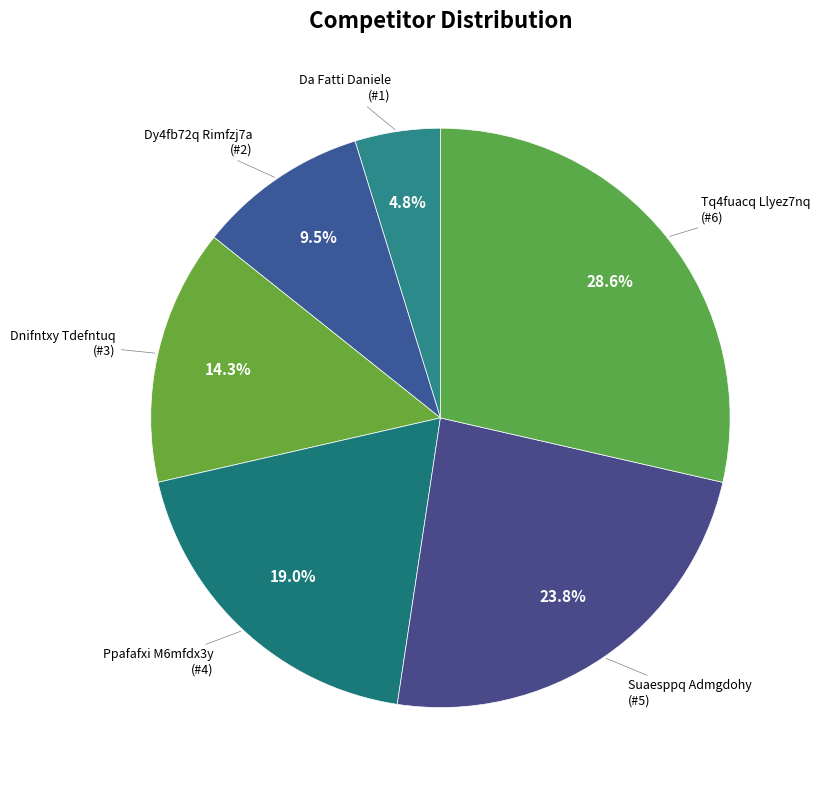

Which has a higher value, Dnifntxy Tdefntuq or Dy4fb72q Rimfzj7a?

Dnifntxy Tdefntuq